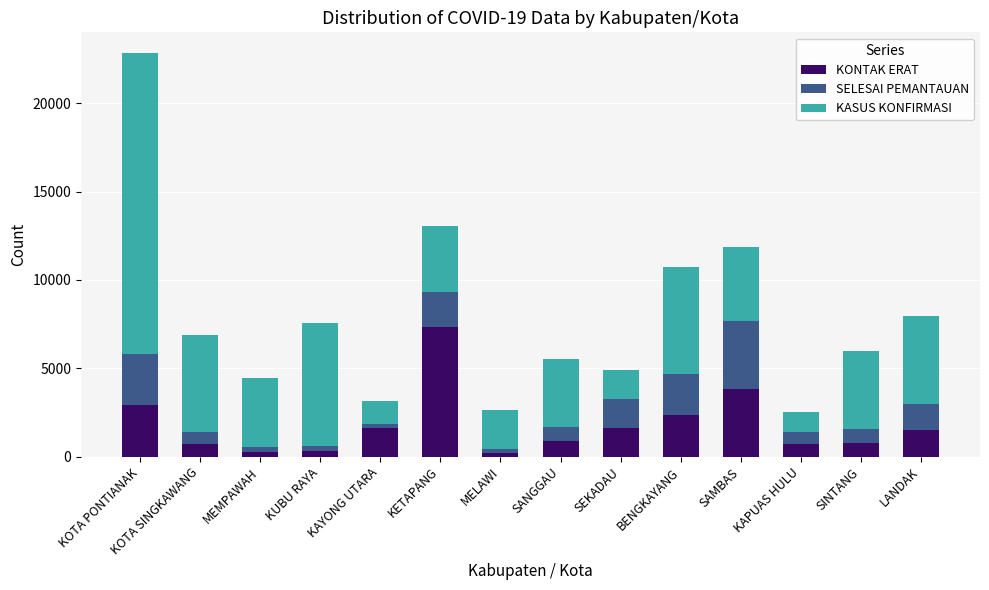

At which category is the sum across all series the highest?

KOTA PONTIANAK